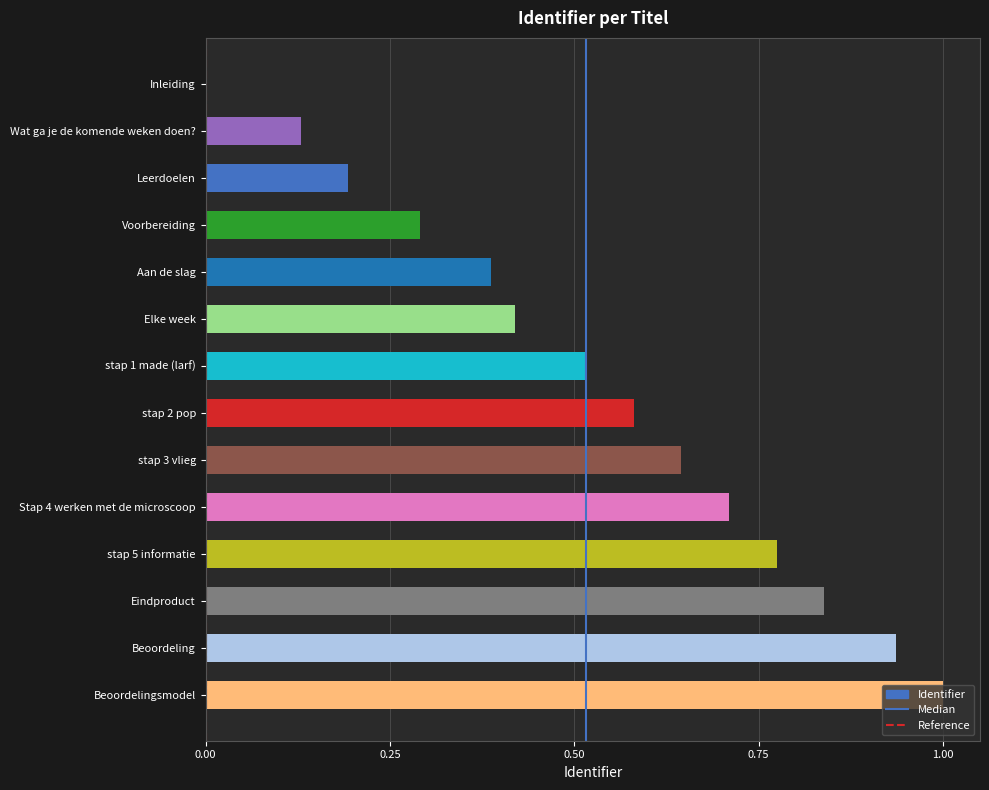

Which category has the highest value across all series?

Beoordelingsmodel